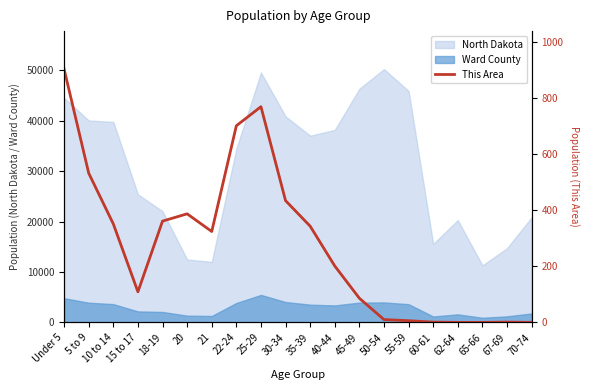

How many points are higher than both their immediate neighbors (excluding endpoints)?

3